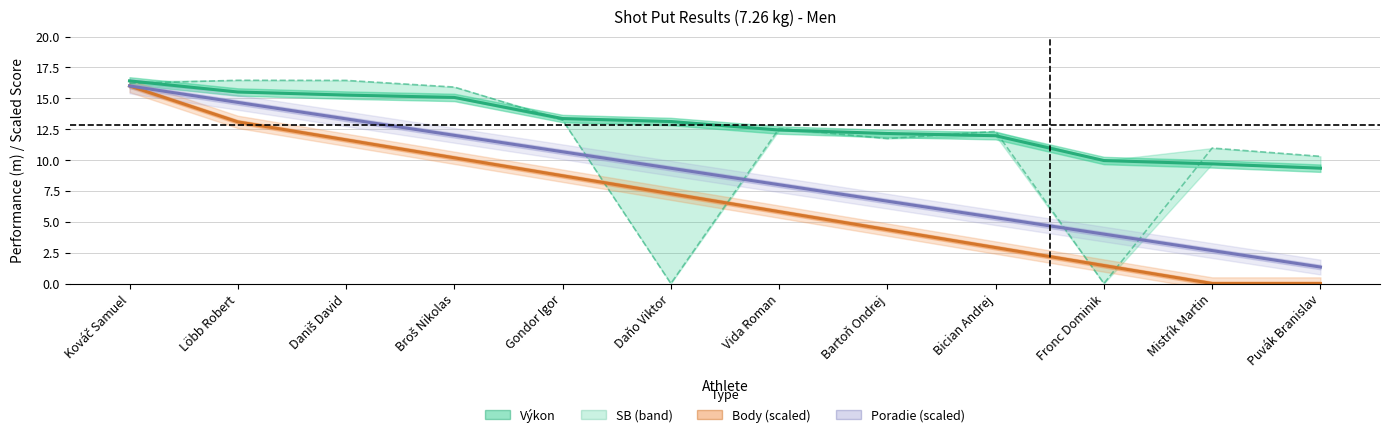

What position from the left is Bartoň Ondrej?

8